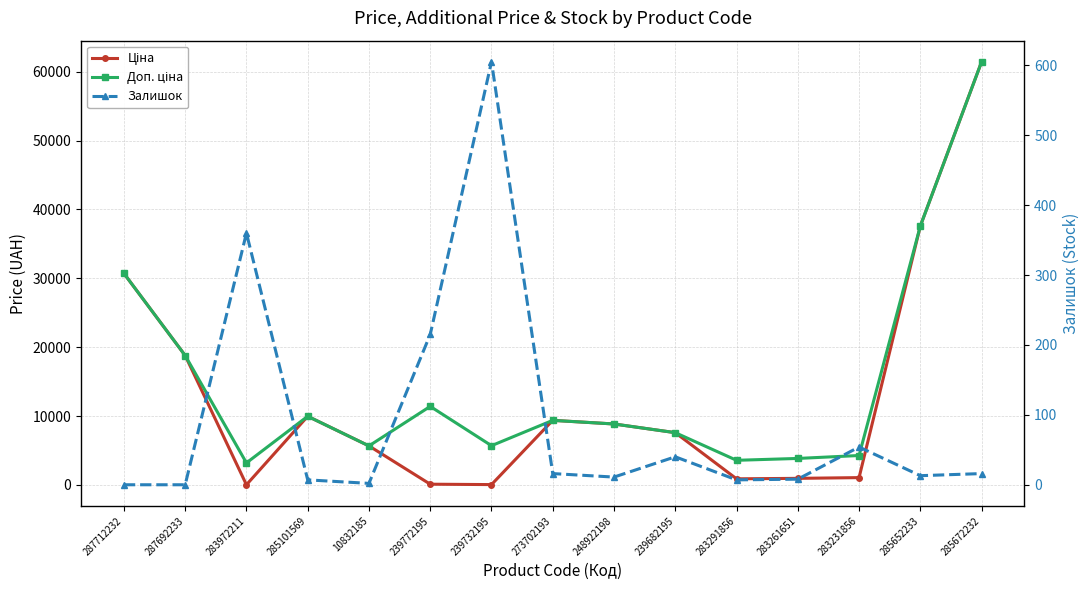

How many positive values does the Залишок series have?

13